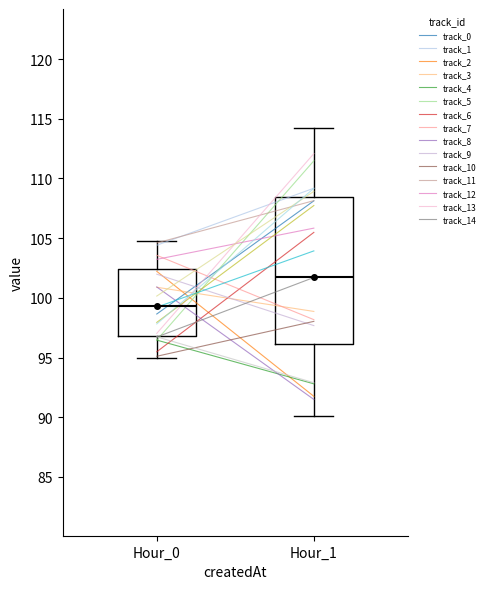

Reading left to right, read every box against the y-axis: the position of its median line, the range the box covers, and the ends of its whiskers. The values are not printed on the chart, so give them approximately, as read against the axis.

Hour_0: median 99.5, box 97.0 to 102.5, whiskers 95.0 to 105.0
Hour_1: median 101.5, box 96.0 to 108.5, whiskers 90.0 to 114.0